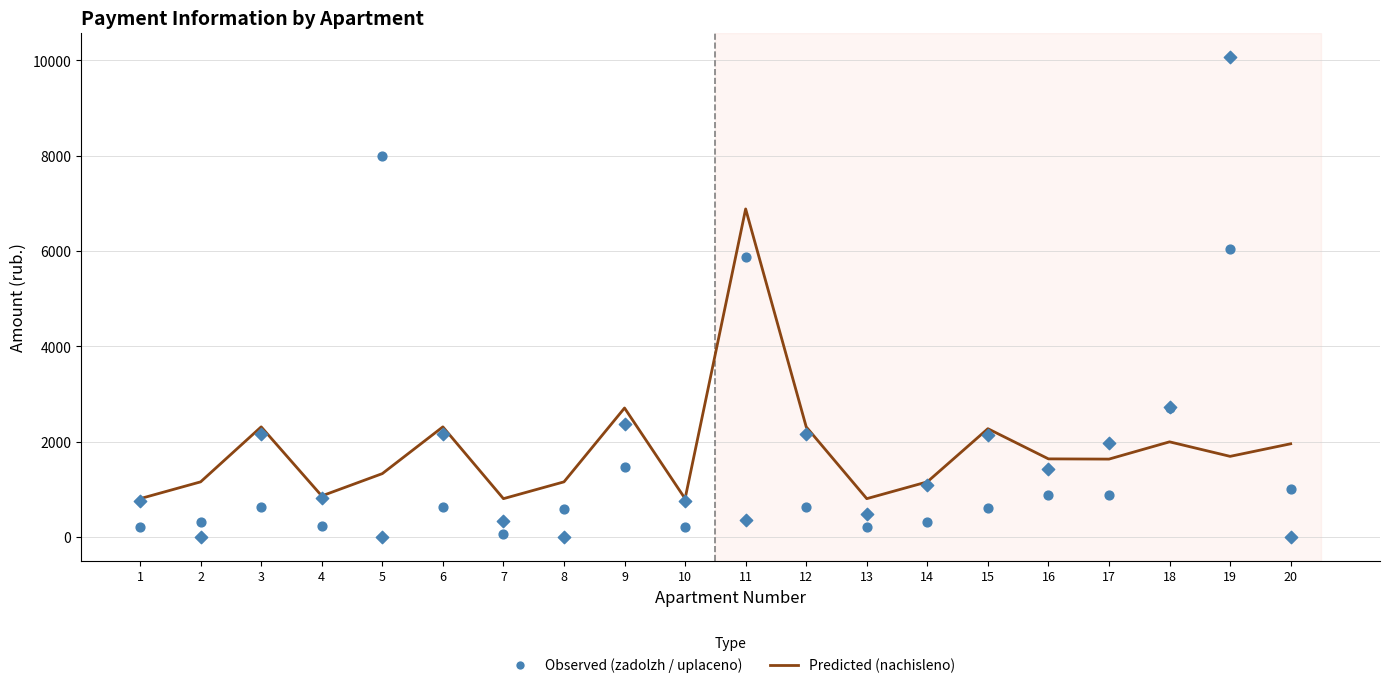

Is the value of zadolzhennost at 5 greater than the value of uplaceno at 17?

Yes